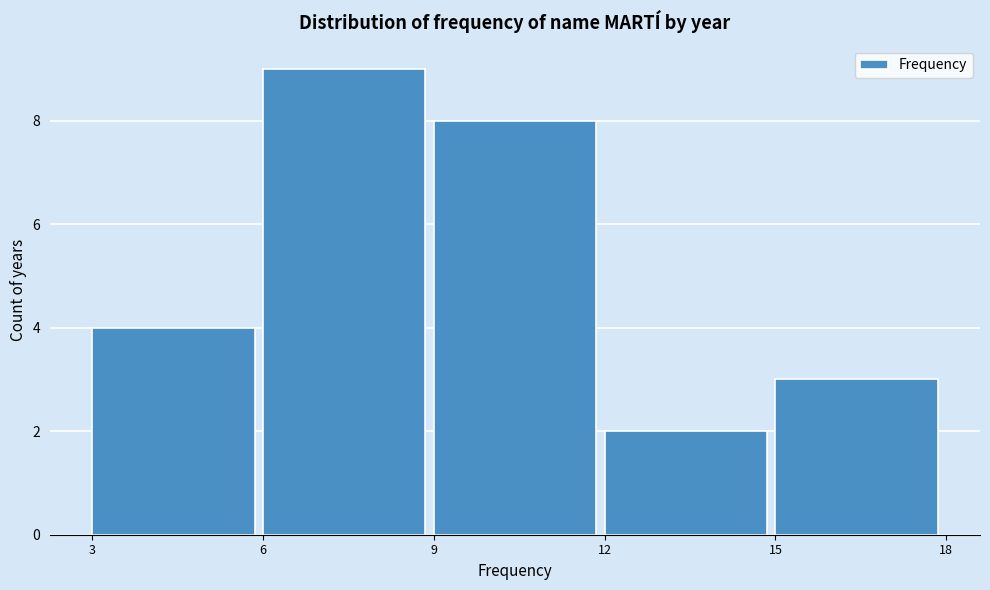

How tall is the bar that spans 15 to 18 on the x-axis? The values are not printed on the chart, so give them approximately, as read against the axis.

3